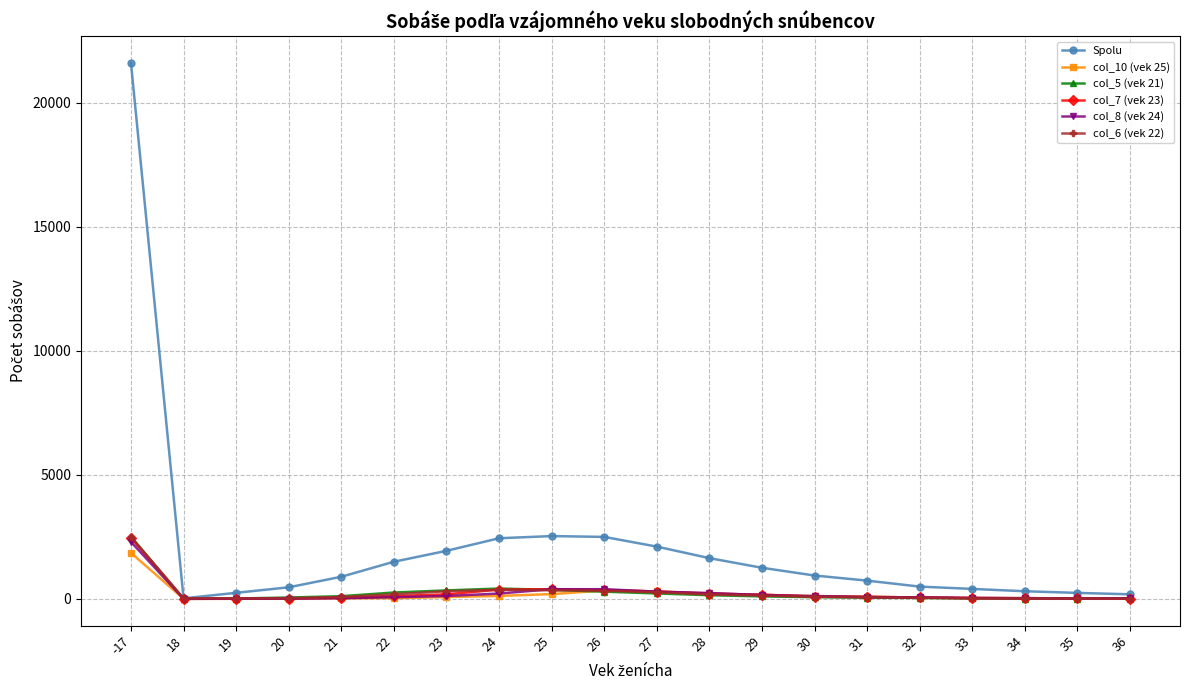

What is the greatest value displayed?

21592